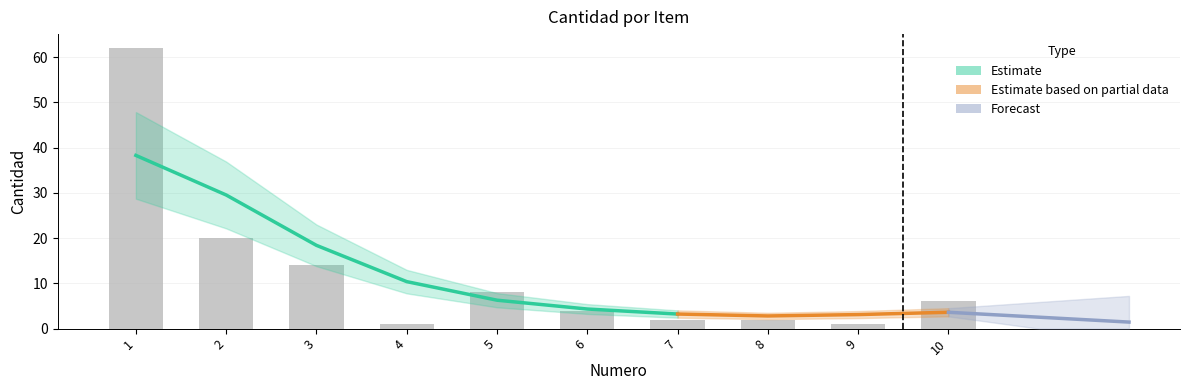

Count the number of categories in the chart.

10